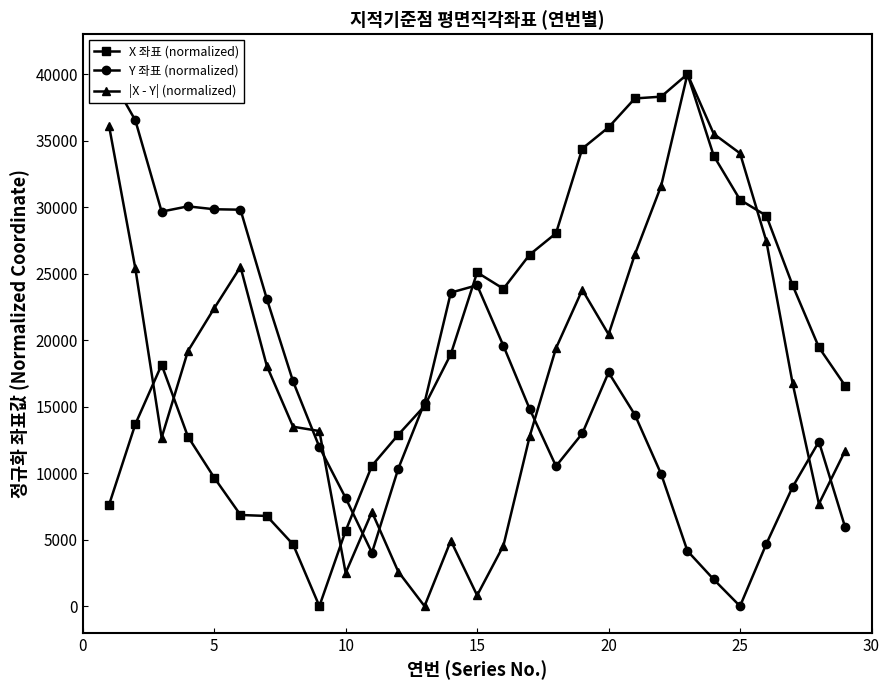

Rank the series by their maximum value, from highest to lowest.

X 좌표 (normalized), Y 좌표 (normalized), |X - Y| (normalized)